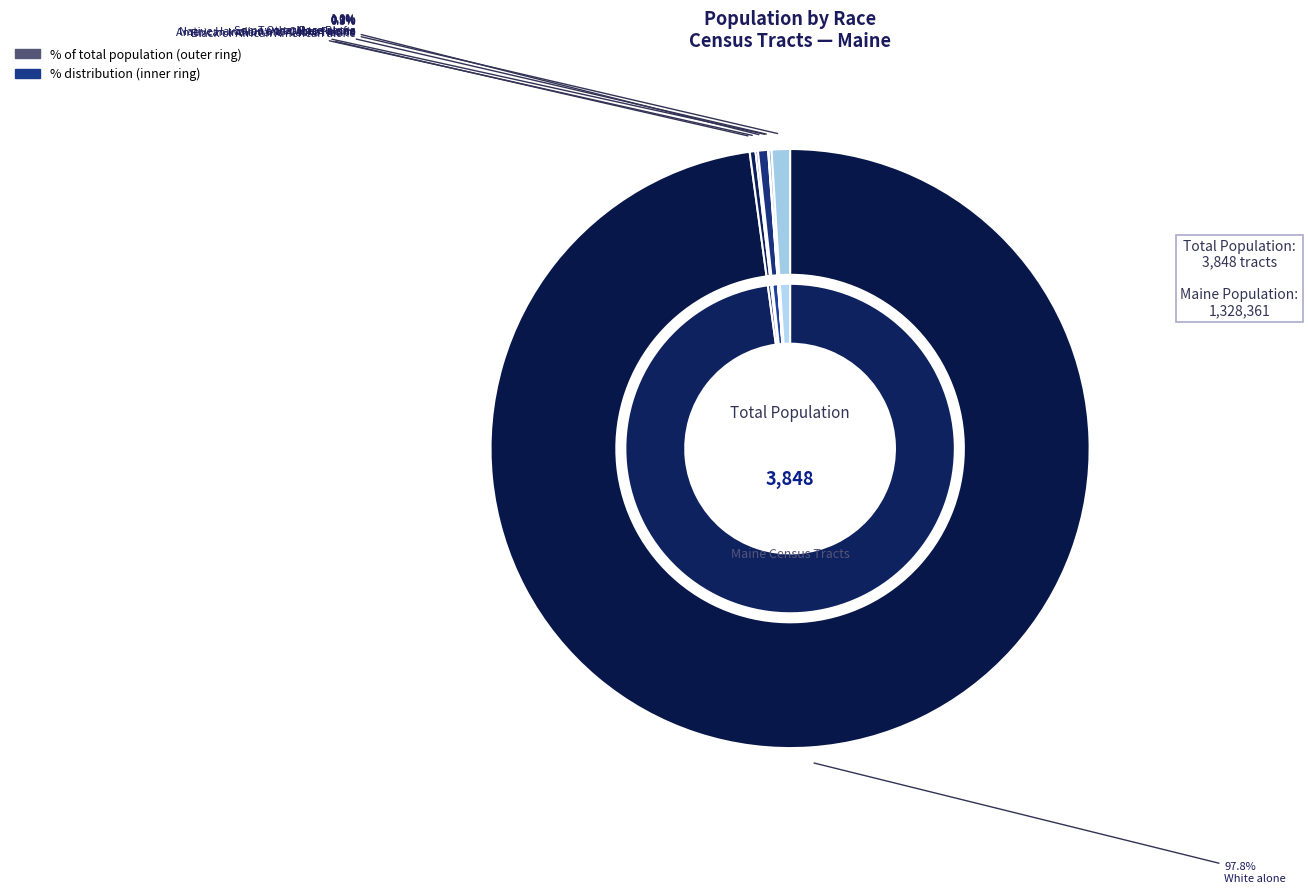

Which category has the smallest portion of the pie?

Native Hawaiian and Other Pacific